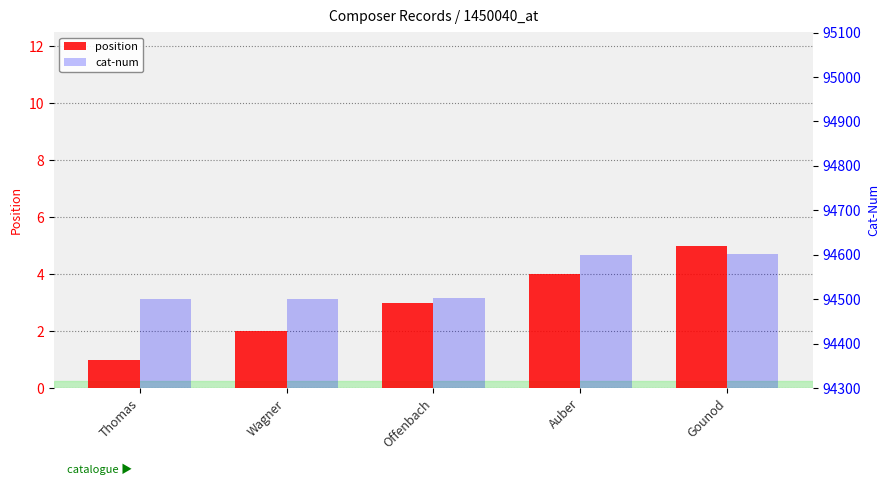

What is the sum of all cat-num values?

472704